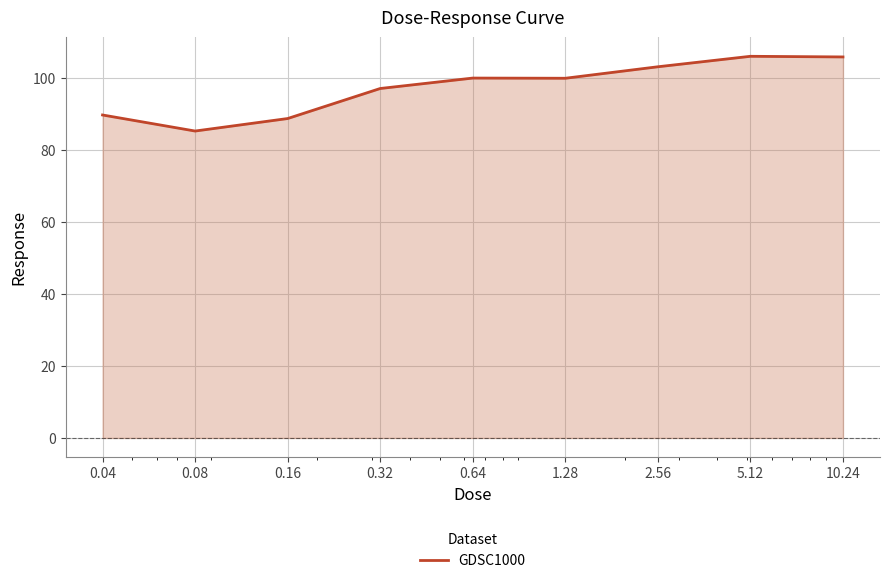

What is the minimum value shown in the chart?

85.3